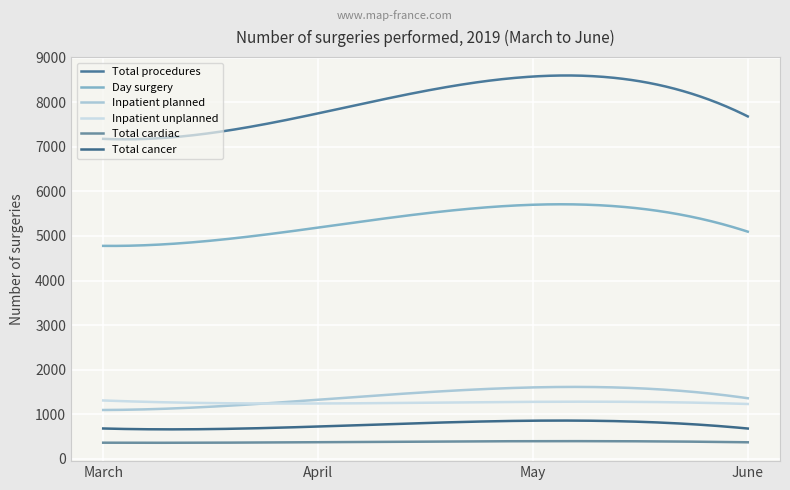

At which label does Total cardiac reach its minimum?

March